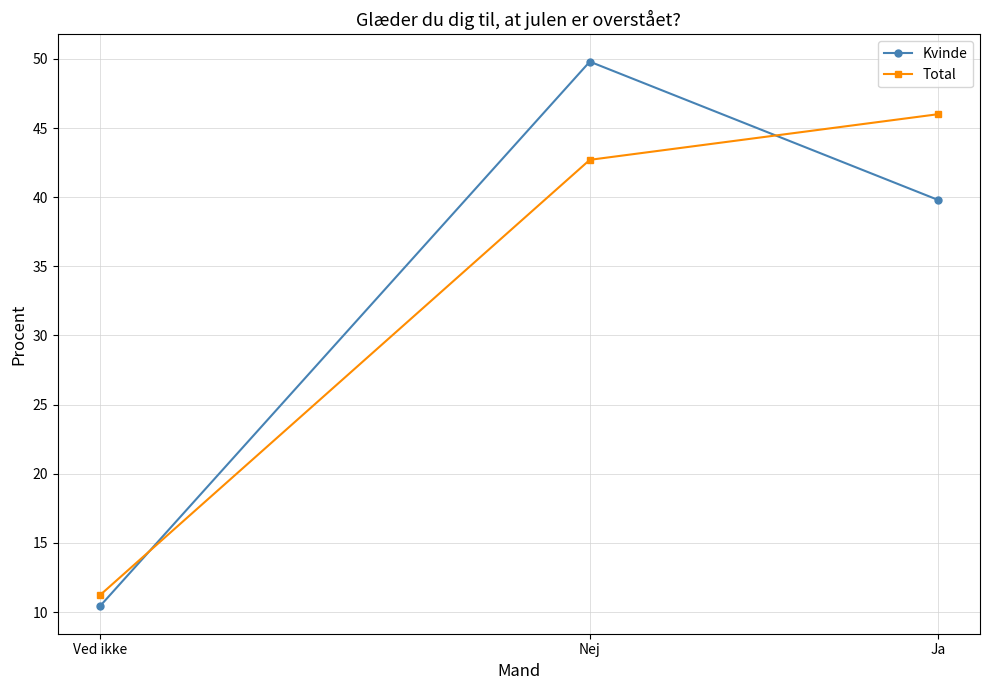

Which series has the widest spread of values?

Kvinde